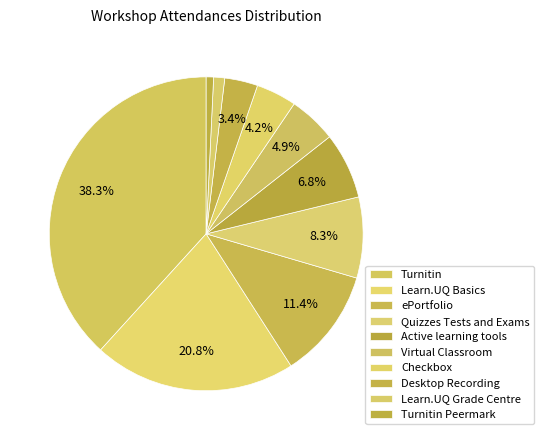

Count the number of slices in the pie.

10